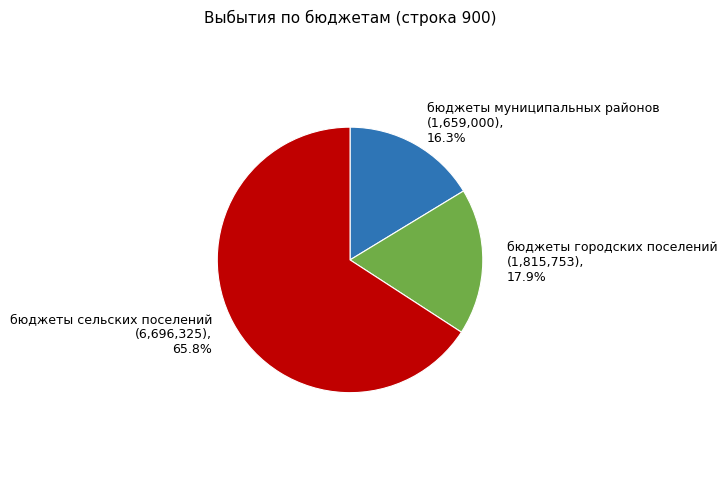

To the nearest percent, what percentage of the pie is бюджеты городских поселений?

18%